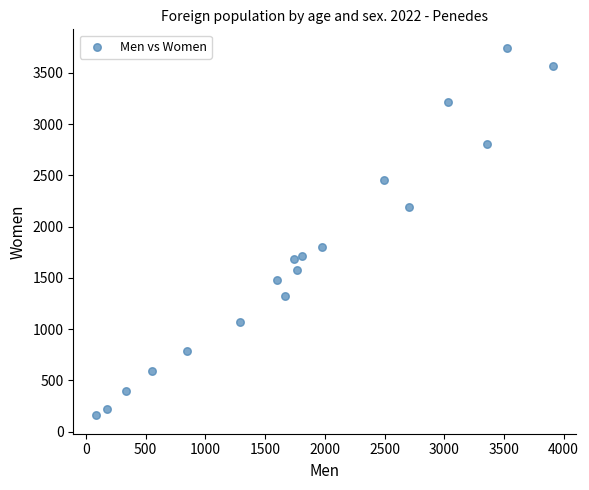

What Y value in the scatter plot is closest to 1952?

1799